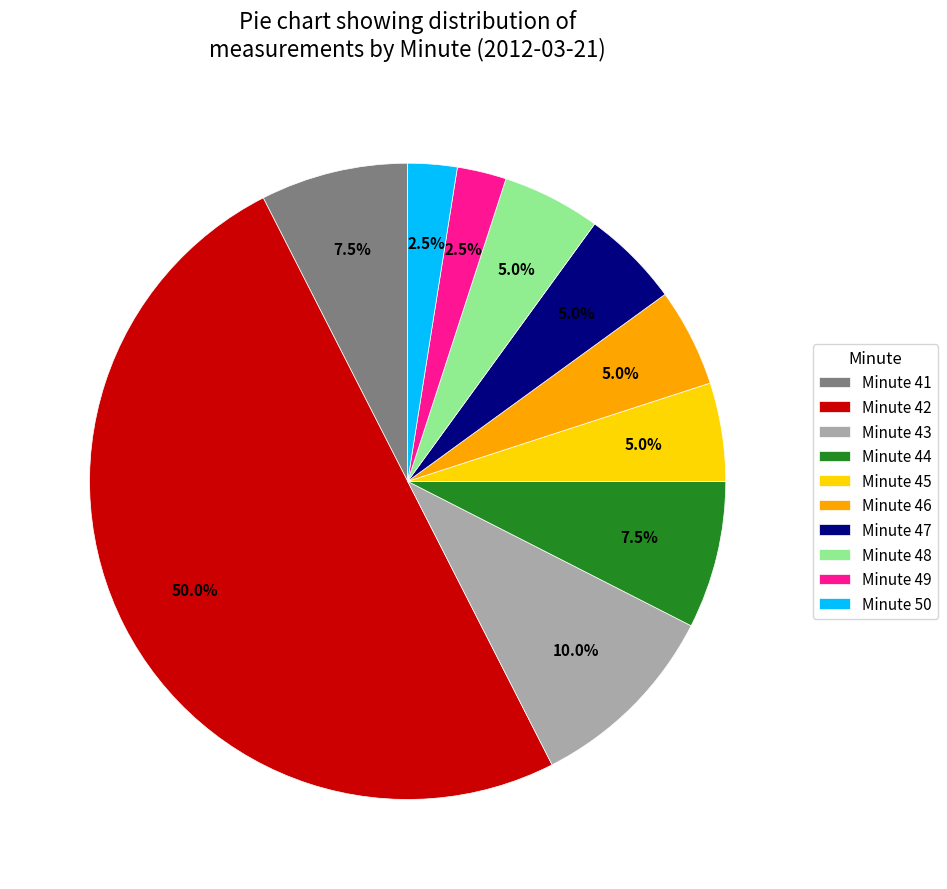

Which slice is the largest?

Minute 42